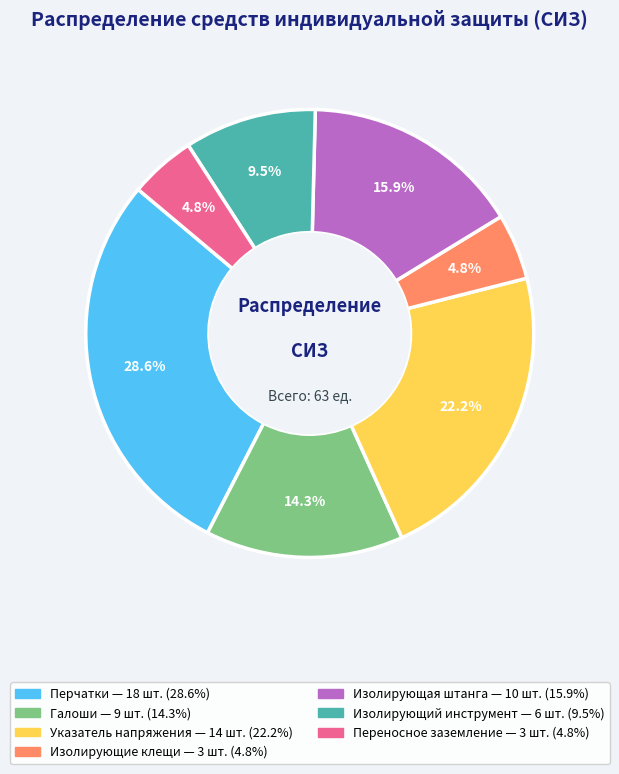

Count the number of slices in the pie.

7